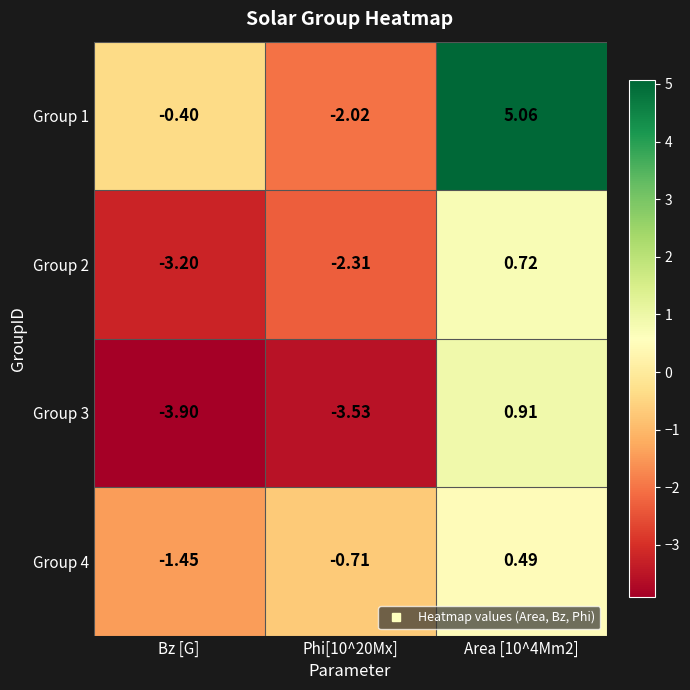

At which label is Group 1 closest to 1?

Bz [G]